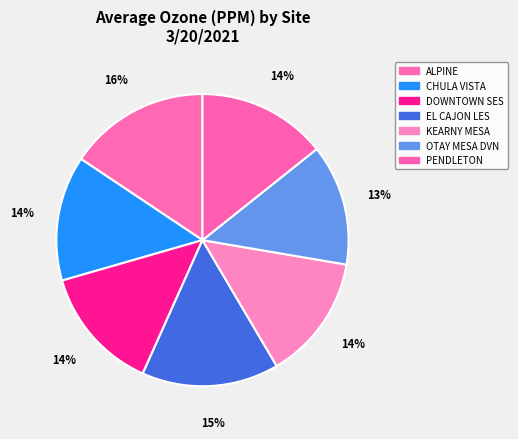

What percentage is NOT represented by KEARNY MESA?

86.2%